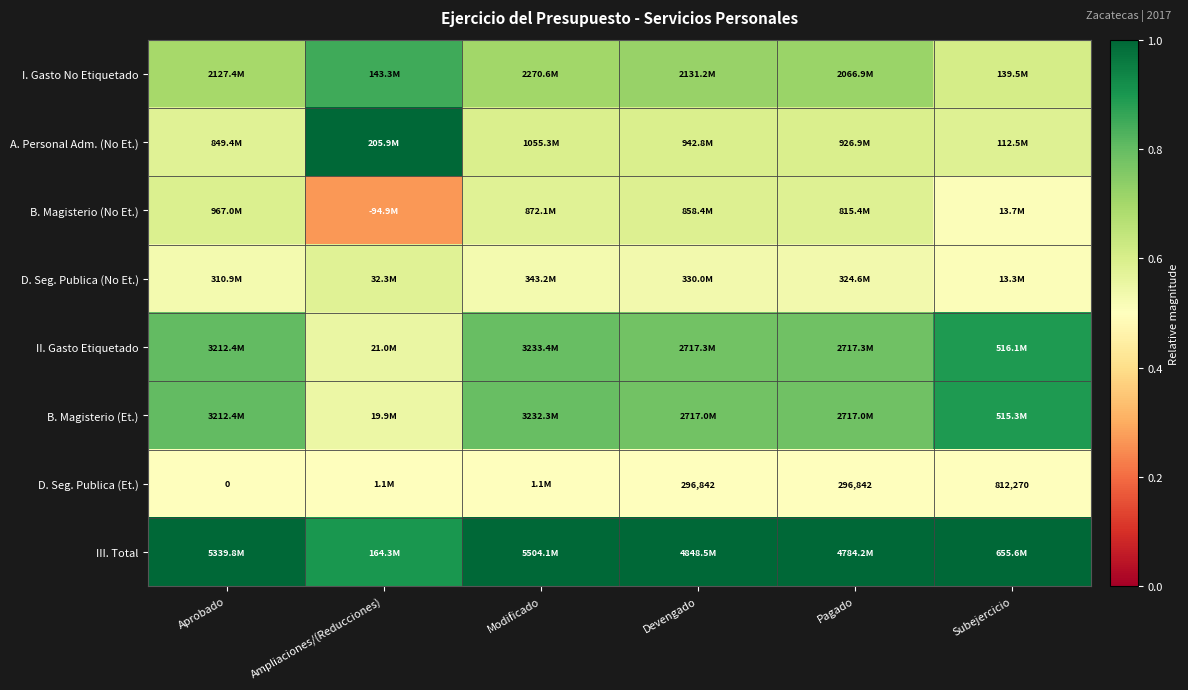

The III. Total series shows 1.7 at Modificado. True or false?

False